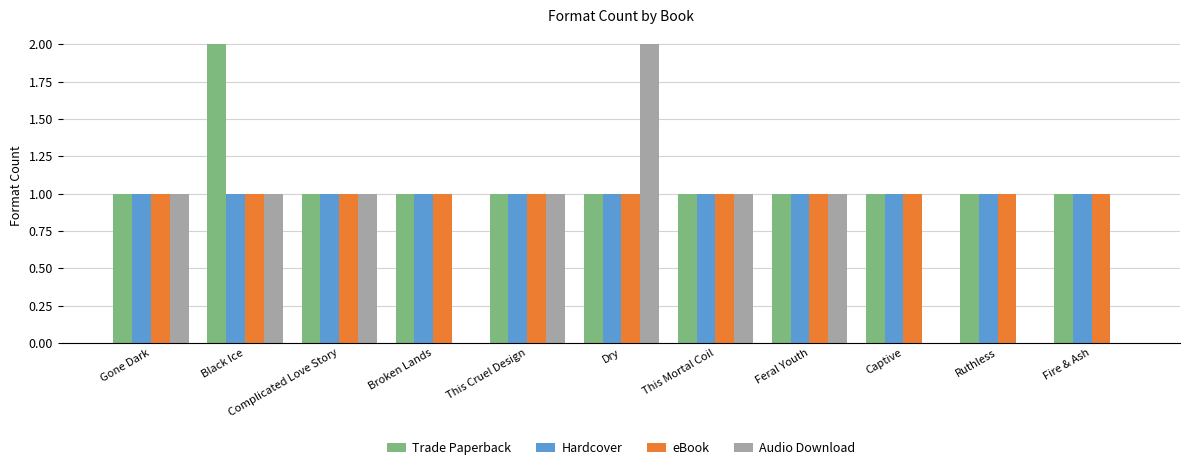

What is the average value of the Trade Paperback series?

1